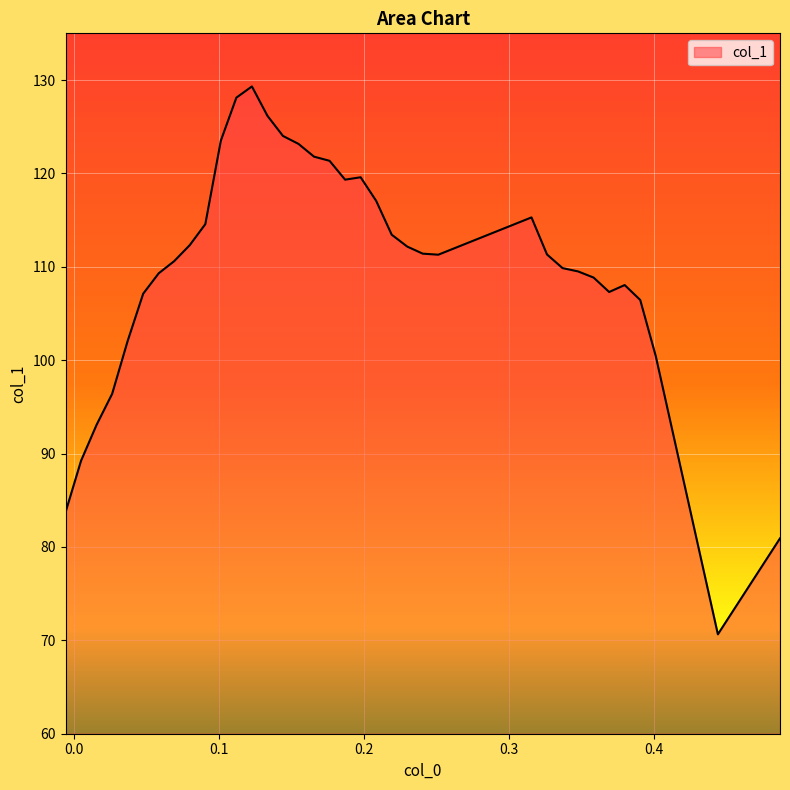

How many lines are shown in the chart?

1